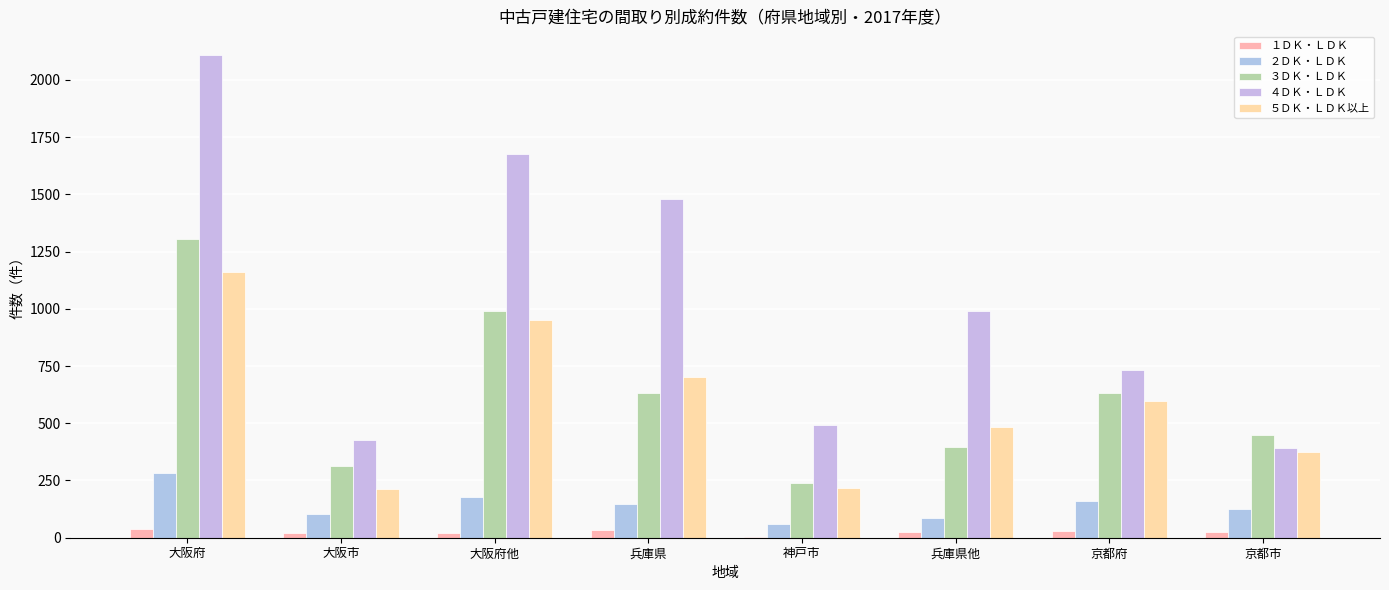

Which has a higher value, 京都市 or 大阪市?

京都市